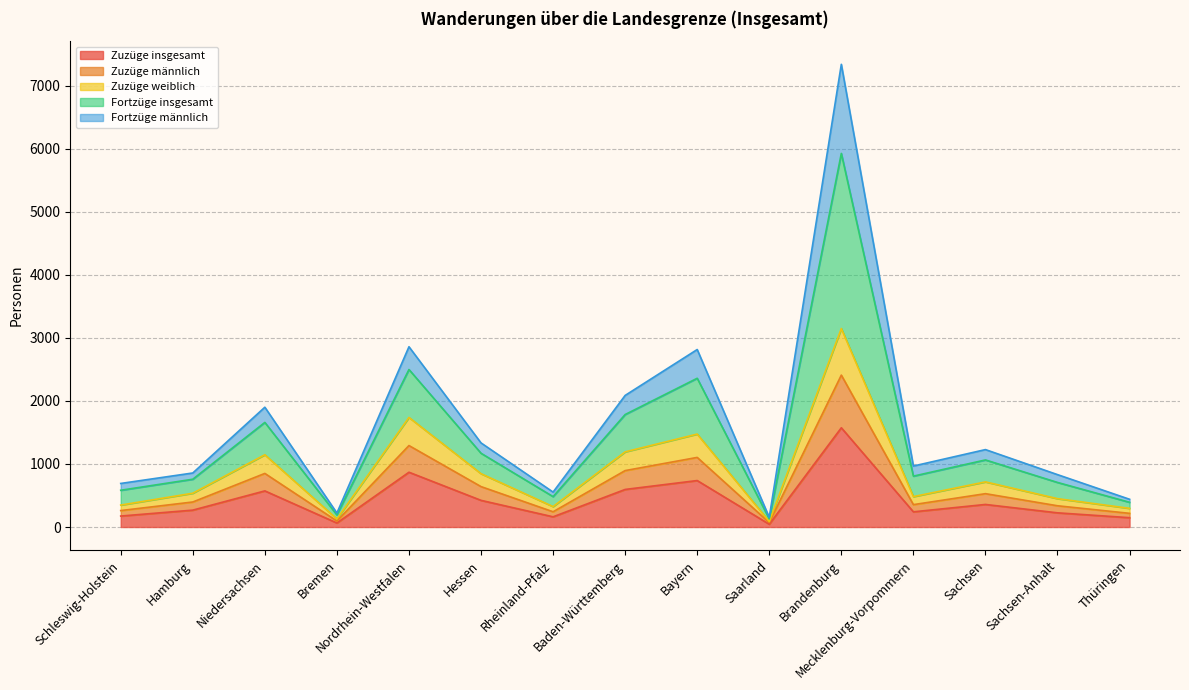

What is the total value across all series at Thüringen?

440